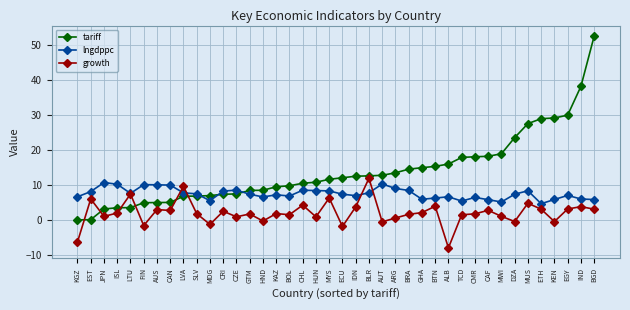

What value does the growth series have at BOL?

1.5